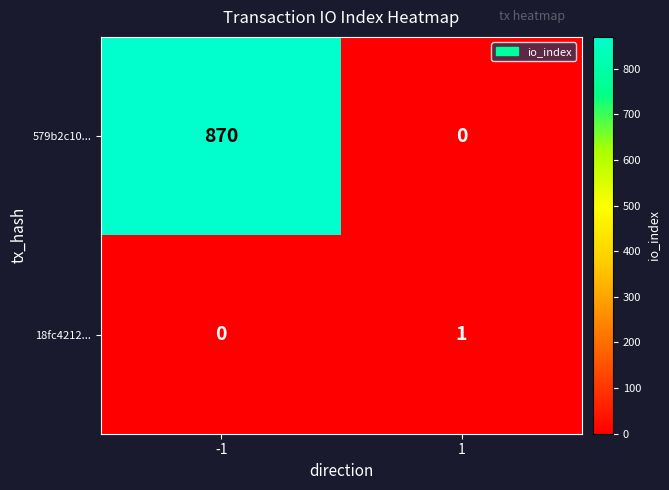

The value of 579b2c10... at -1 is 870. True or false?

True